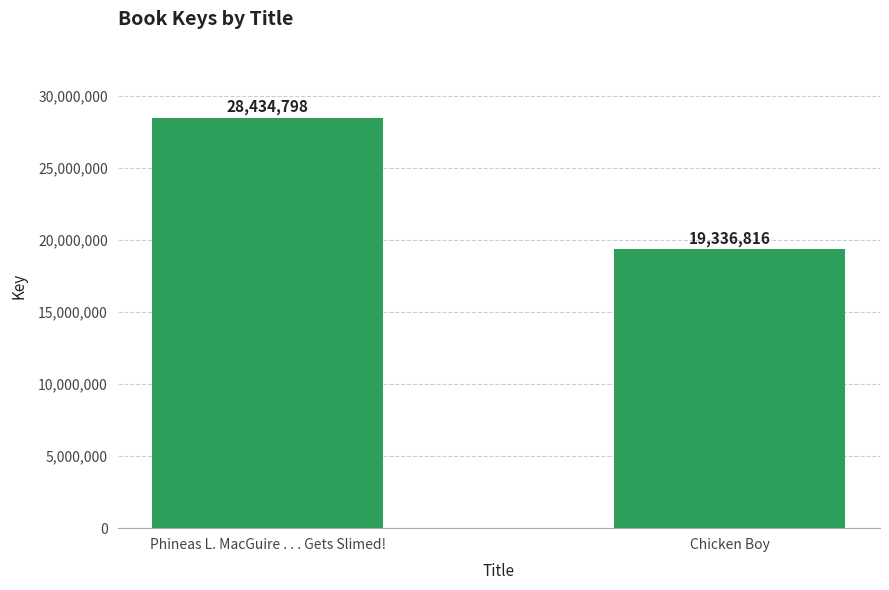

What is the approximate value at Chicken Boy, to the nearest 50?

19336800